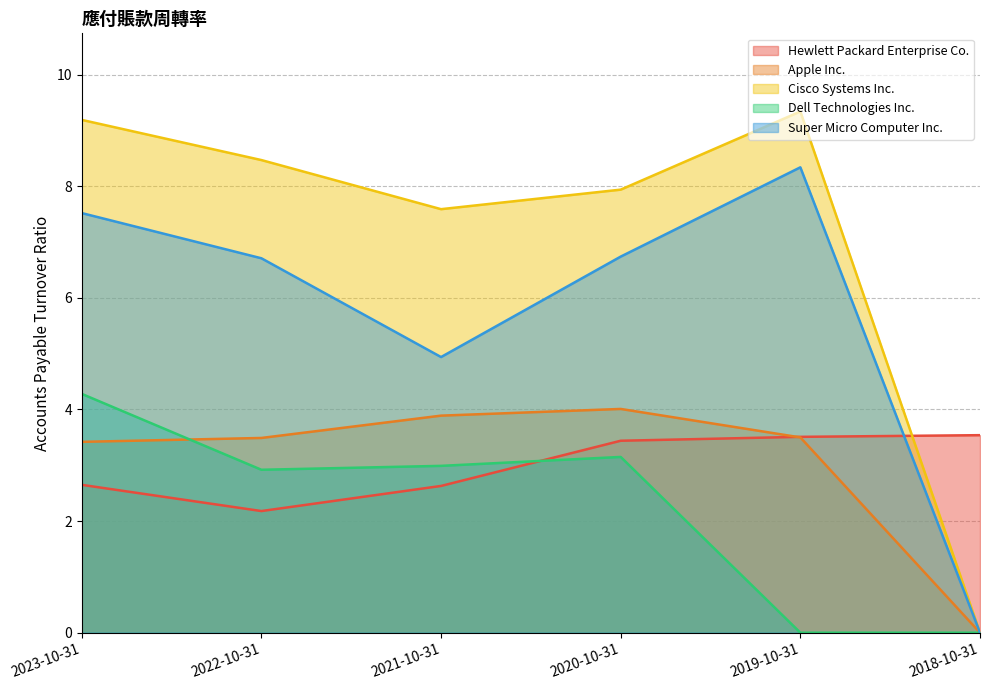

Rank the series by their maximum value, from highest to lowest.

Cisco Systems Inc., Super Micro Computer Inc., Dell Technologies Inc., Apple Inc., Hewlett Packard Enterprise Co.